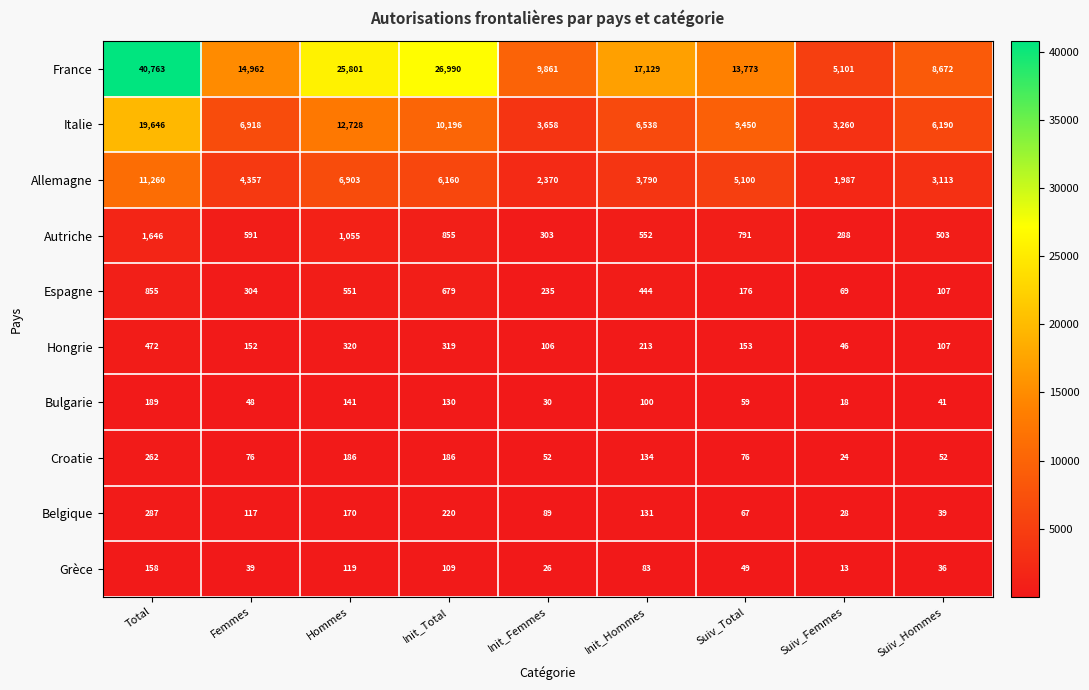

List the series in order of their peak value, highest first.

France, Italie, Allemagne, Autriche, Espagne, Hongrie, Belgique, Croatie, Bulgarie, Grèce